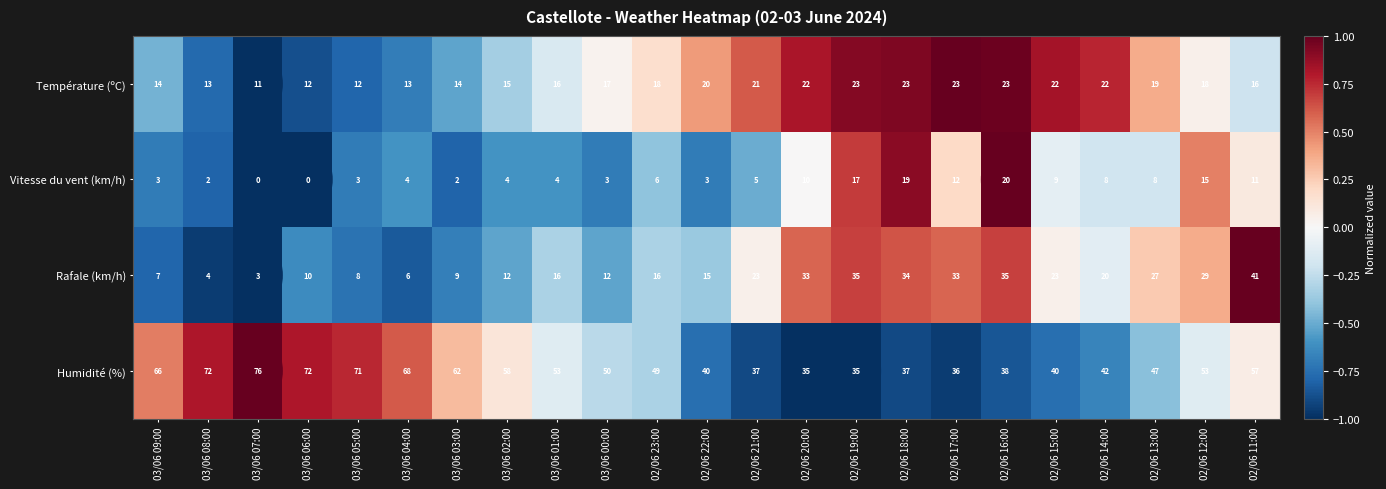

Count the number of categories in the chart.

23